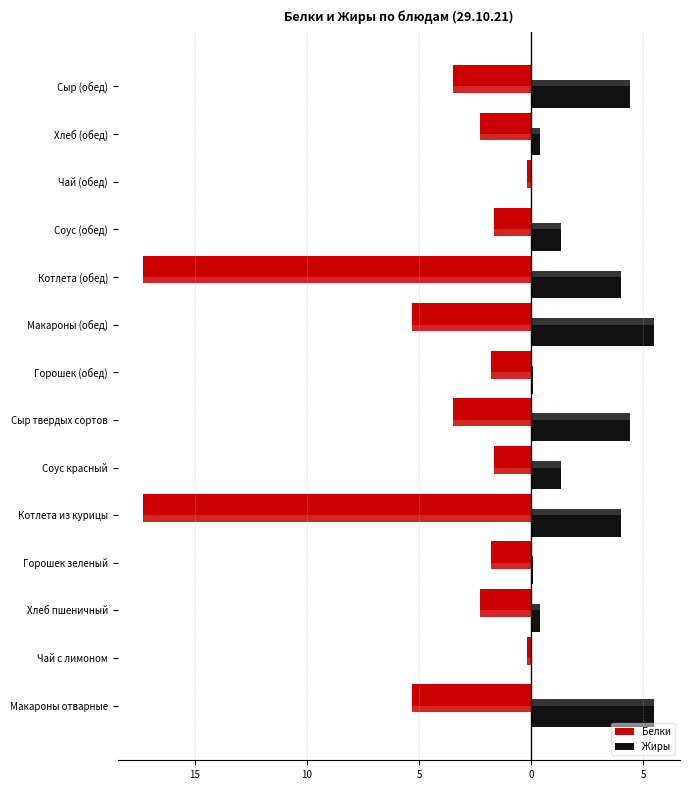

Does the chart contain stacked bars?

No